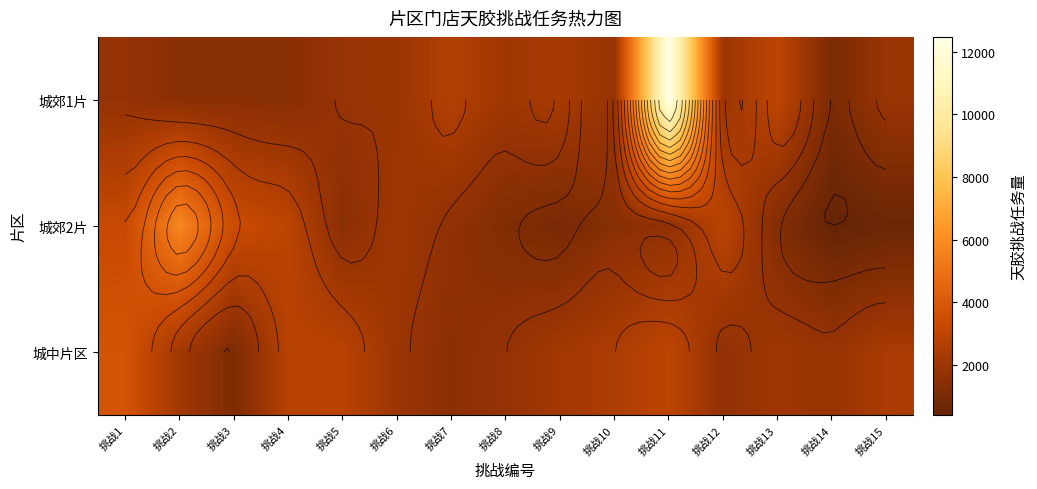

Where does the 城郊2片 series first go above 1646?

挑战1